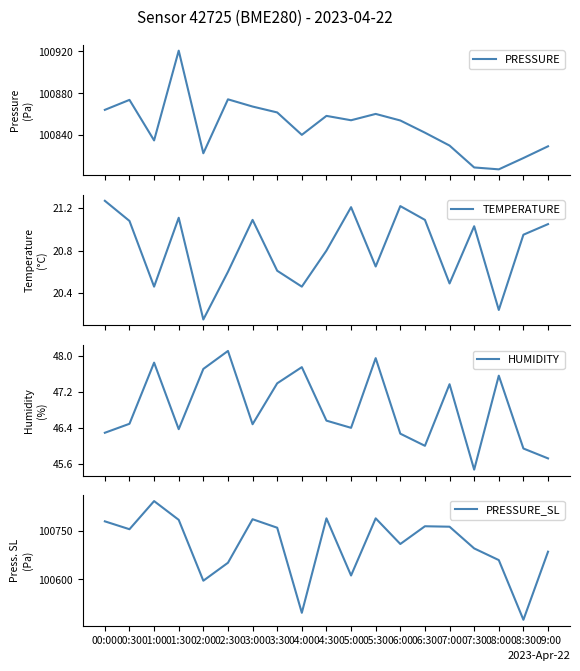

Reading right to left, list all the values displayed in this chart.

PRESSURE: 100829.4	100818.2	100807.5	100809.3	100830.1	100842.4	100854.0	100860.3	100854.2	100858.4	100840.3	100861.7	100867.3	100874.2	100822.8	100920.6	100835.0	100873.7	100864.2
TEMPERATURE: 21.1	20.9	20.2	21.0	20.5	21.1	21.2	20.6	21.2	20.8	20.5	20.6	21.1	20.6	20.1	21.1	20.5	21.1	21.3
HUMIDITY: 45.7	45.9	47.6	45.5	47.4	46.0	46.3	48.0	46.4	46.6	47.8	47.4	46.5	48.1	47.7	46.4	47.9	46.5	46.3
PRESSURE_SL: 100685.2	100476.4	100659.4	100695.2	100761.8	100763.2	100708.8	100787.4	100612.2	100787.4	100497.8	100758.7	100784.8	100651.2	100596.2	100782.8	100840.3	100754.1	100778.2